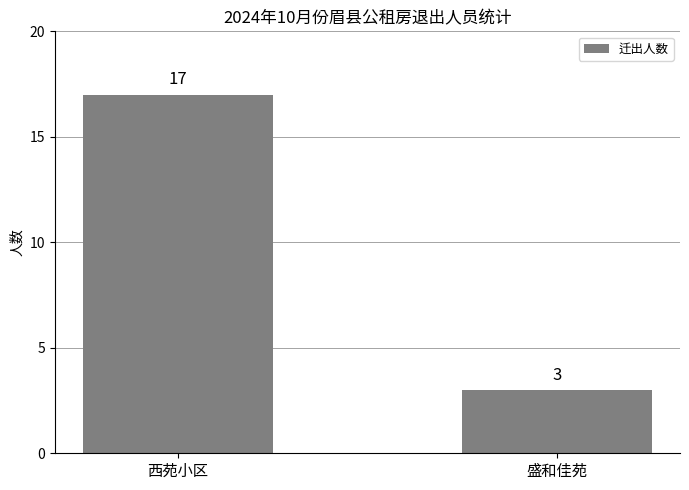

What is the average value?

10